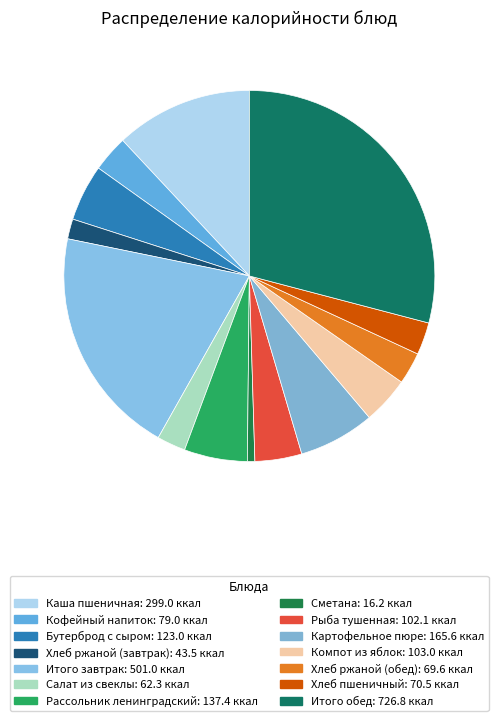

How many segments does this pie chart have?

14